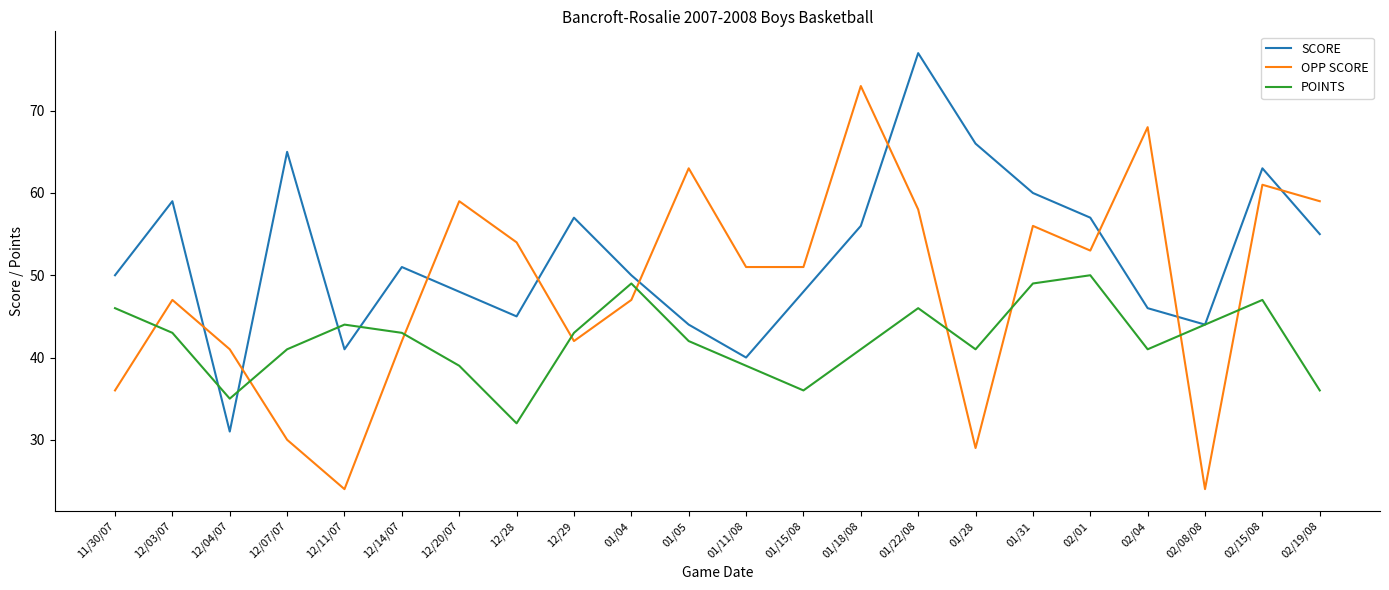

What position from the right is 01/11/08?

11